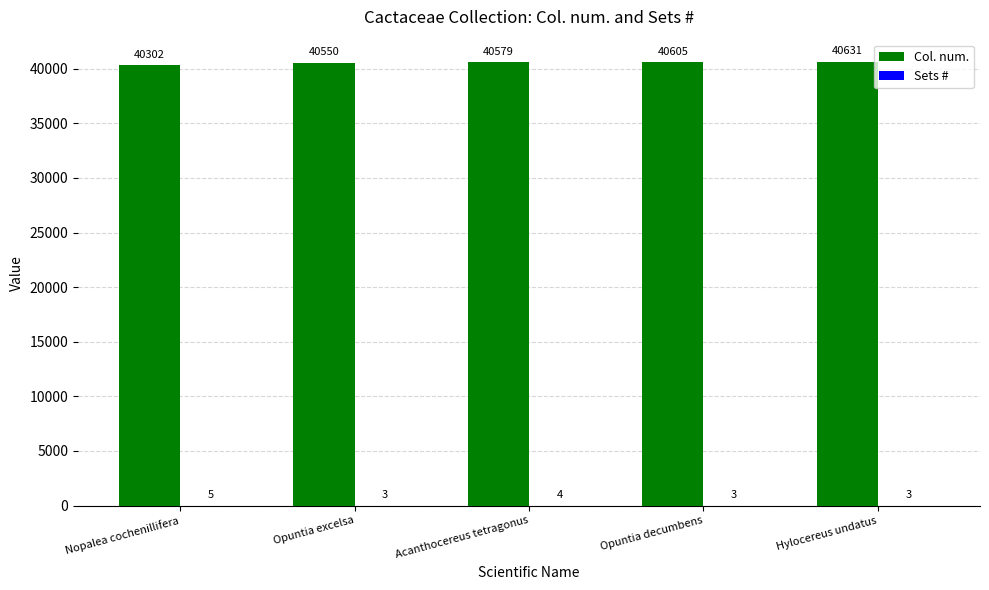

Between Nopalea cochenillifera and Hylocereus undatus, which series saw the biggest shift?

Col. num.